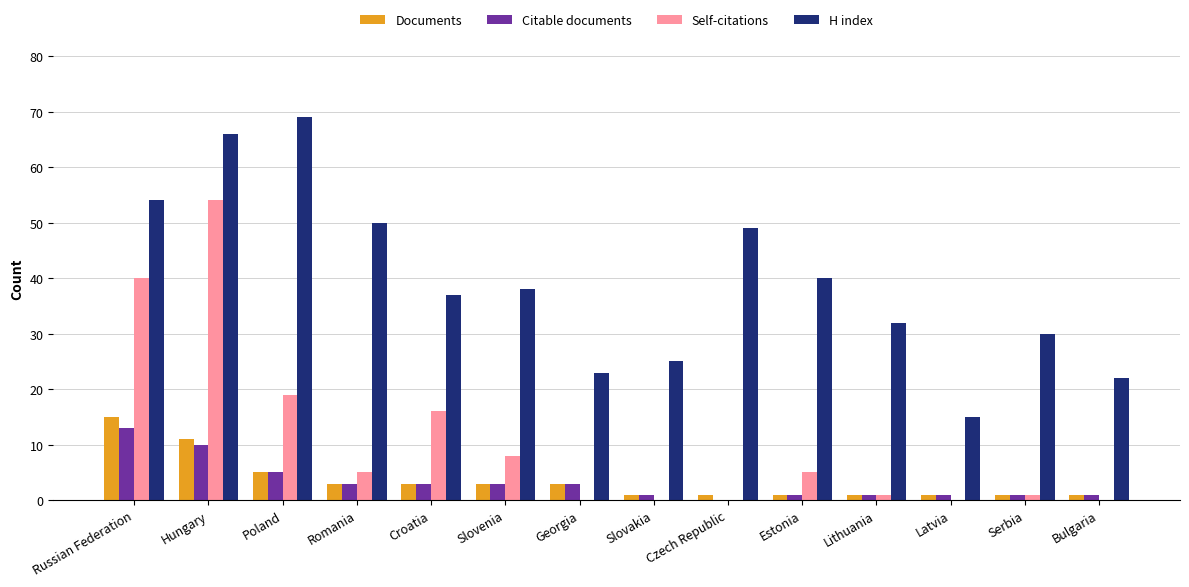

At which category is the sum across all series the highest?

Hungary